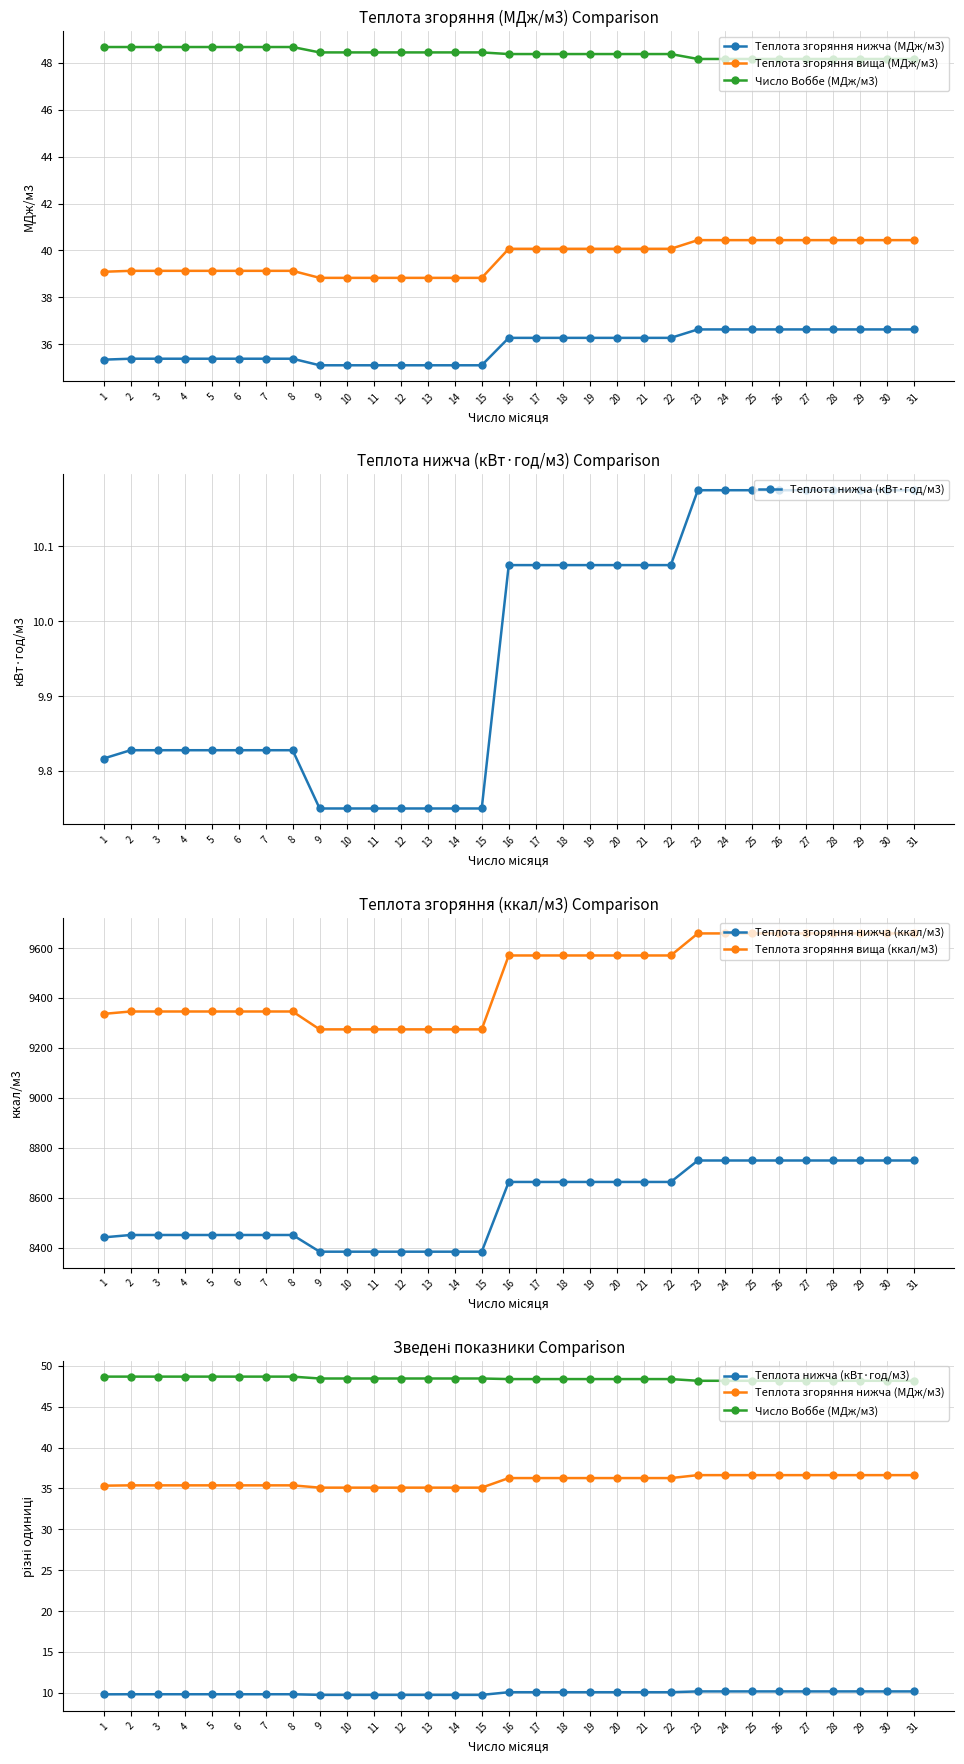

True or false: Теплота нижча (кВт·год/м3) has more than 2 interior local peaks.

False